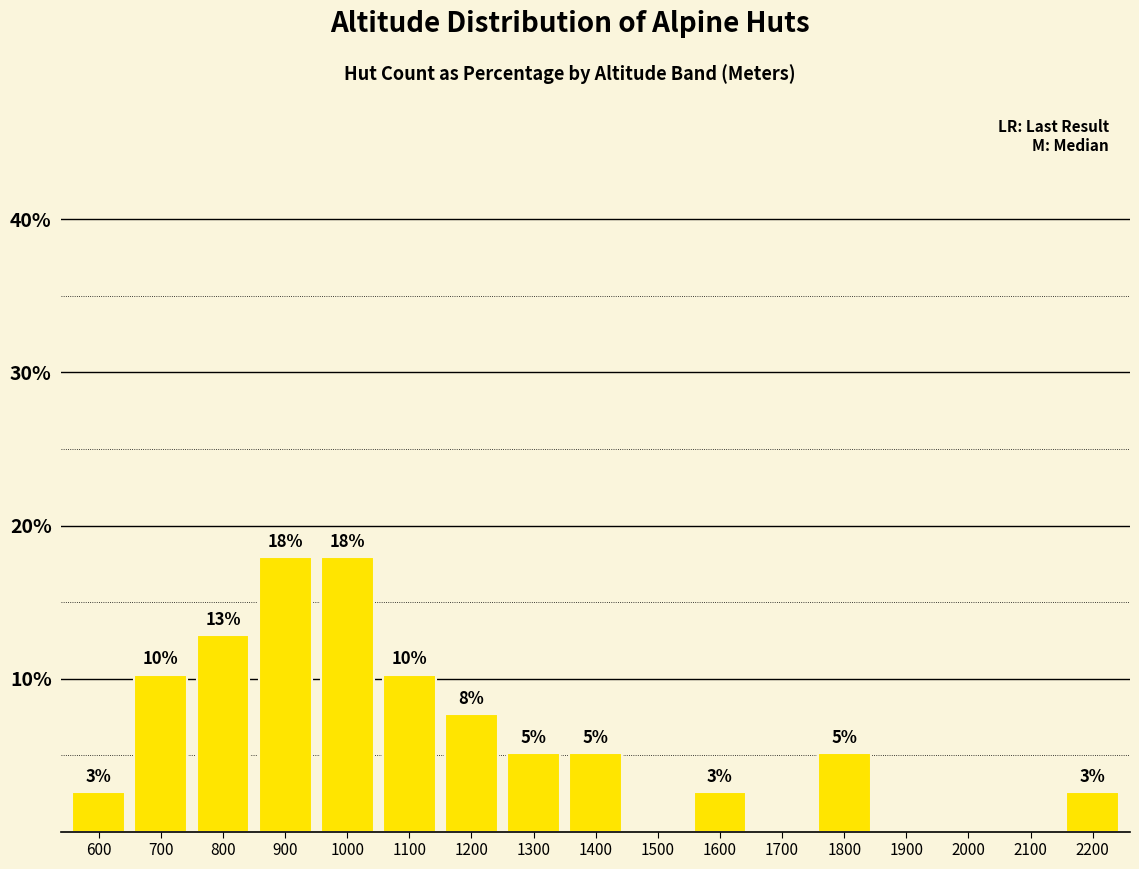

Are the bars grouped side by side (vs. stacked)?

No